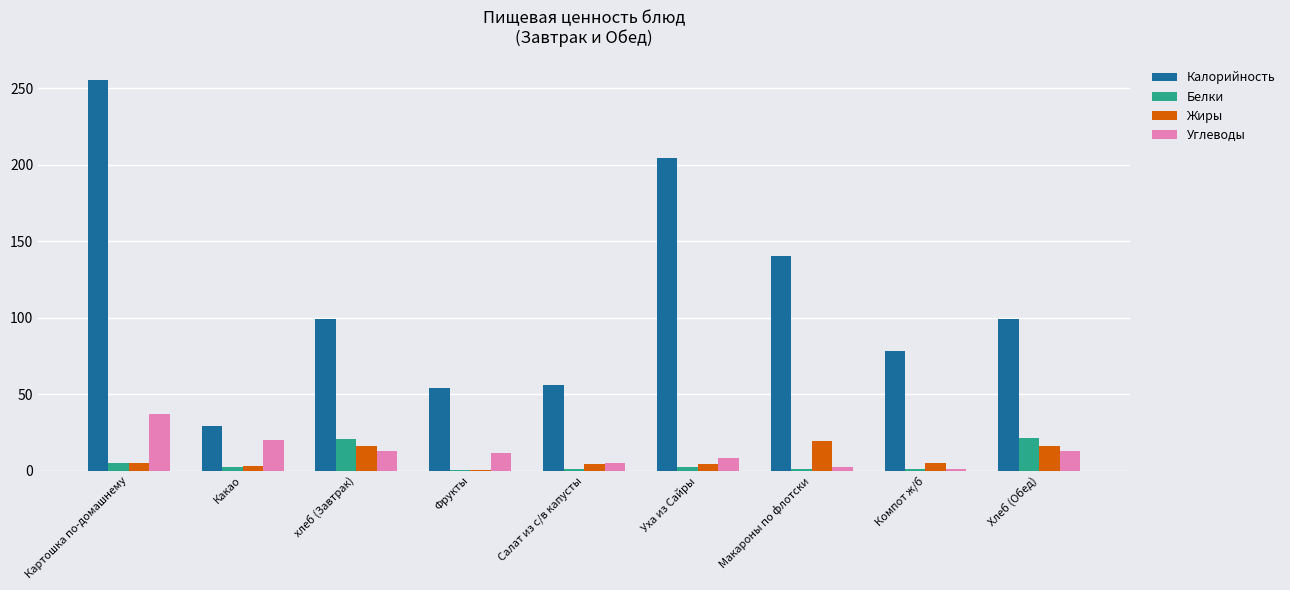

What is the maximum value shown in the chart?

255.5